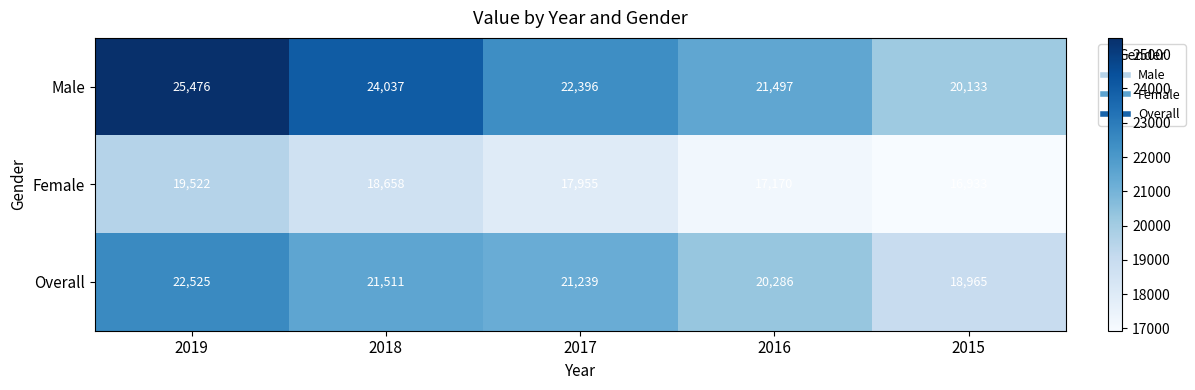

List the labels in order of Male value, largest first.

2019, 2018, 2017, 2016, 2015